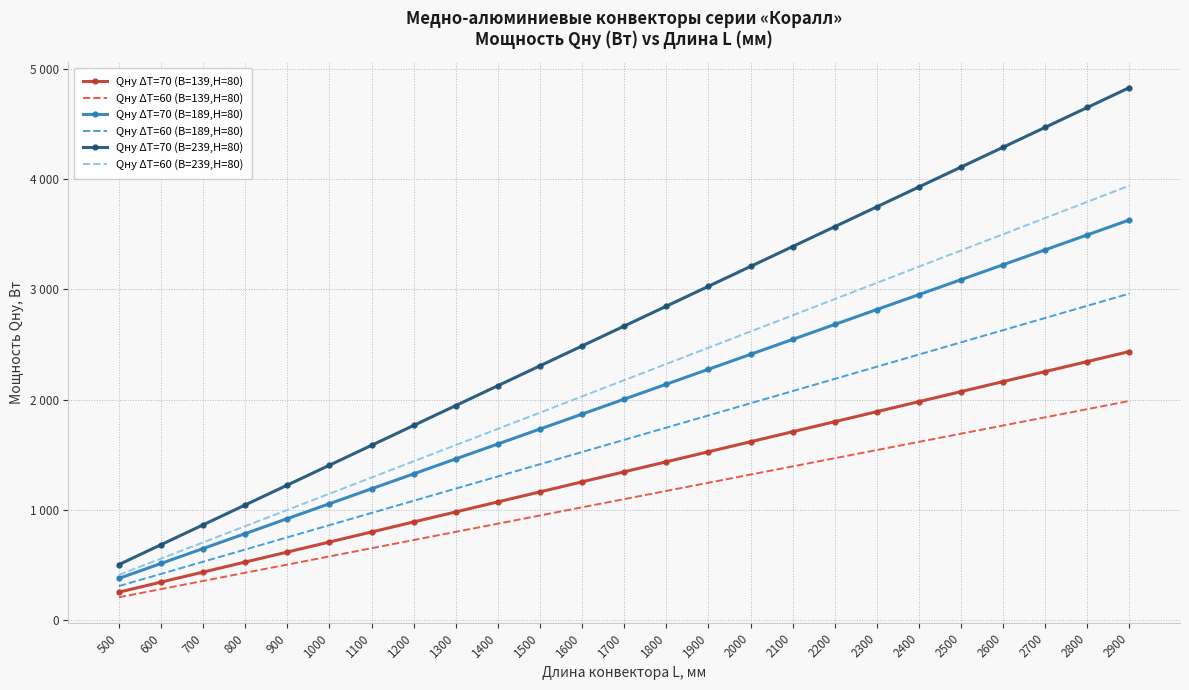

List the series in order of their peak value, lowest first.

Qну ΔT=60 (B=139,H=80), Qну ΔT=70 (B=139,H=80), Qну ΔT=60 (B=189,H=80), Qну ΔT=70 (B=189,H=80), Qну ΔT=60 (B=239,H=80), Qну ΔT=70 (B=239,H=80)